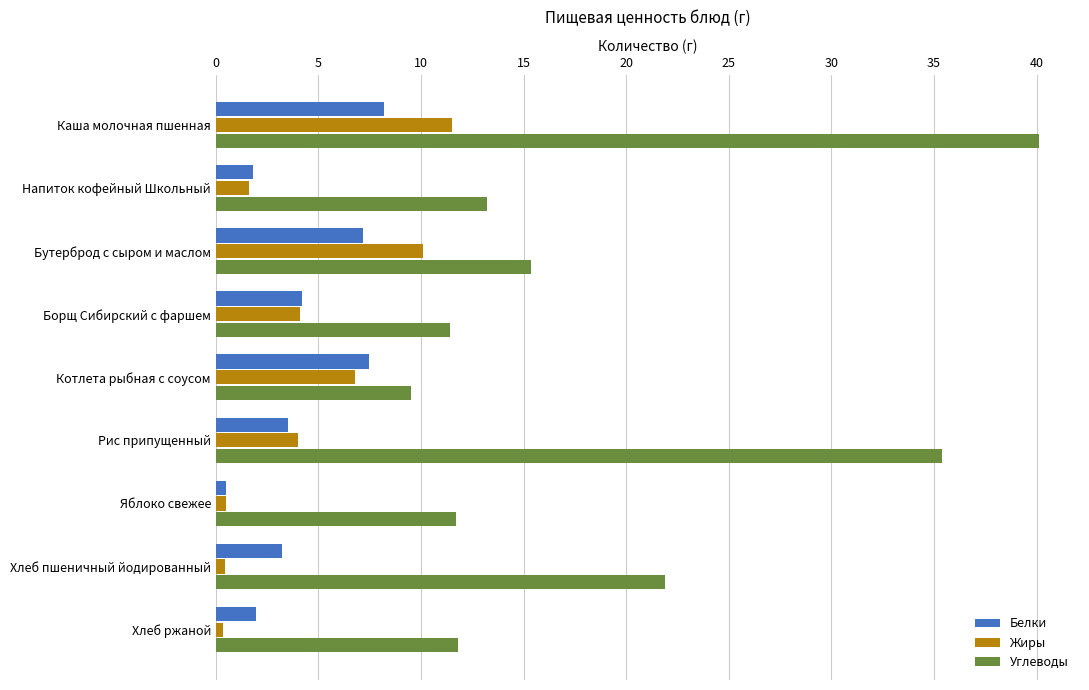

The value of Белки at Бутерброд с сыром и маслом is 7.2. True or false?

True